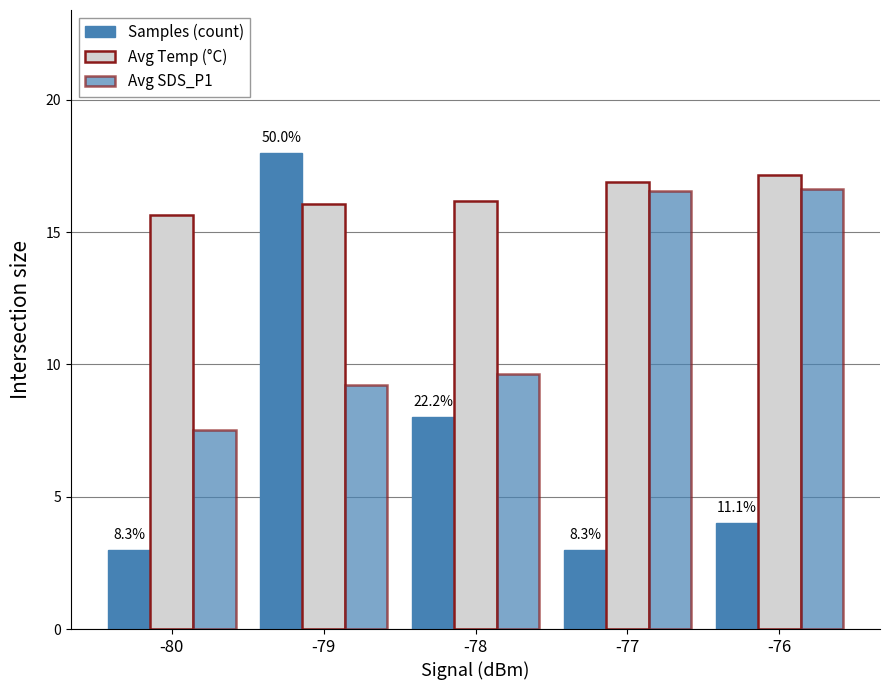

Is the value of Samples (count) at -80 greater than the value of Avg SDS_P1 at -77?

No